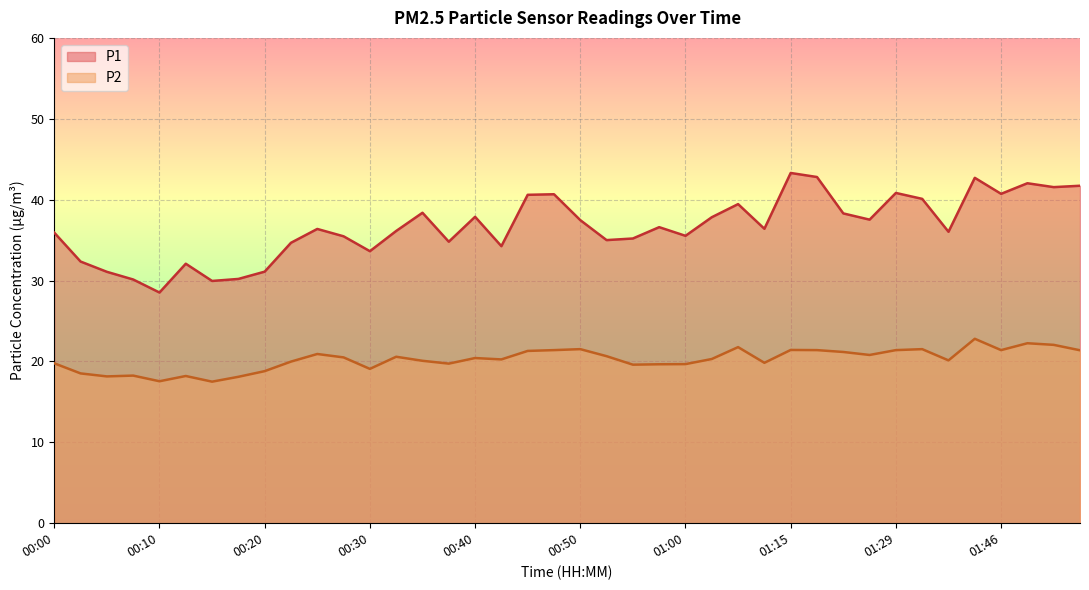

What is the label of the 28th point from the right?

00:30